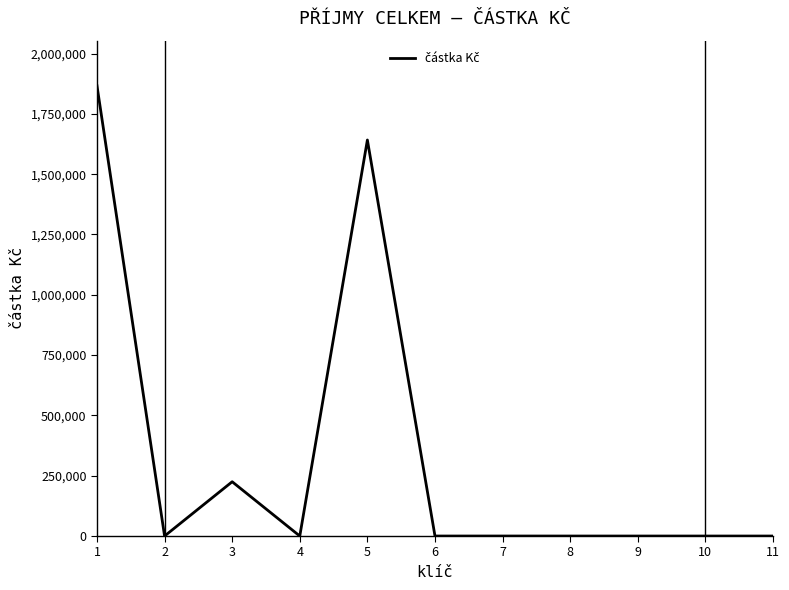

What is the maximum value shown in the chart?

1866587.9